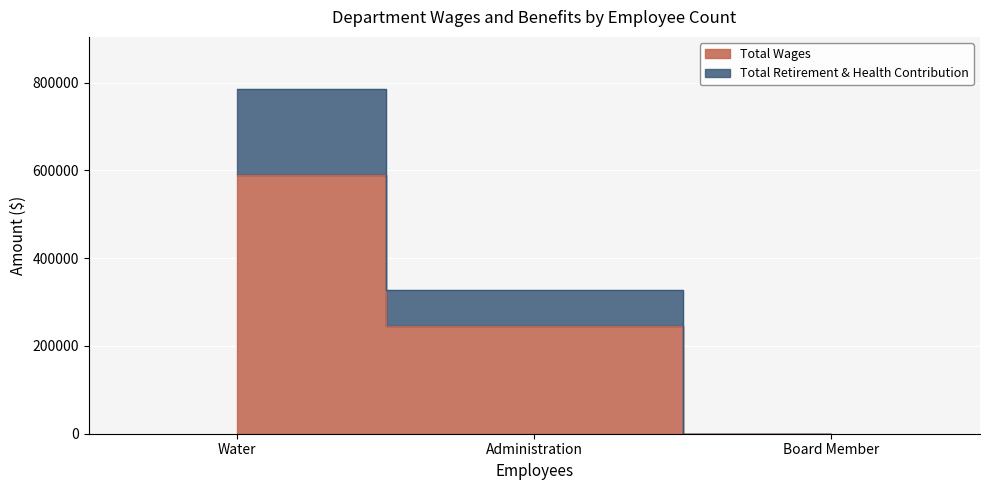

True or false: Total Wages has a value of 0 at Board Member.

True